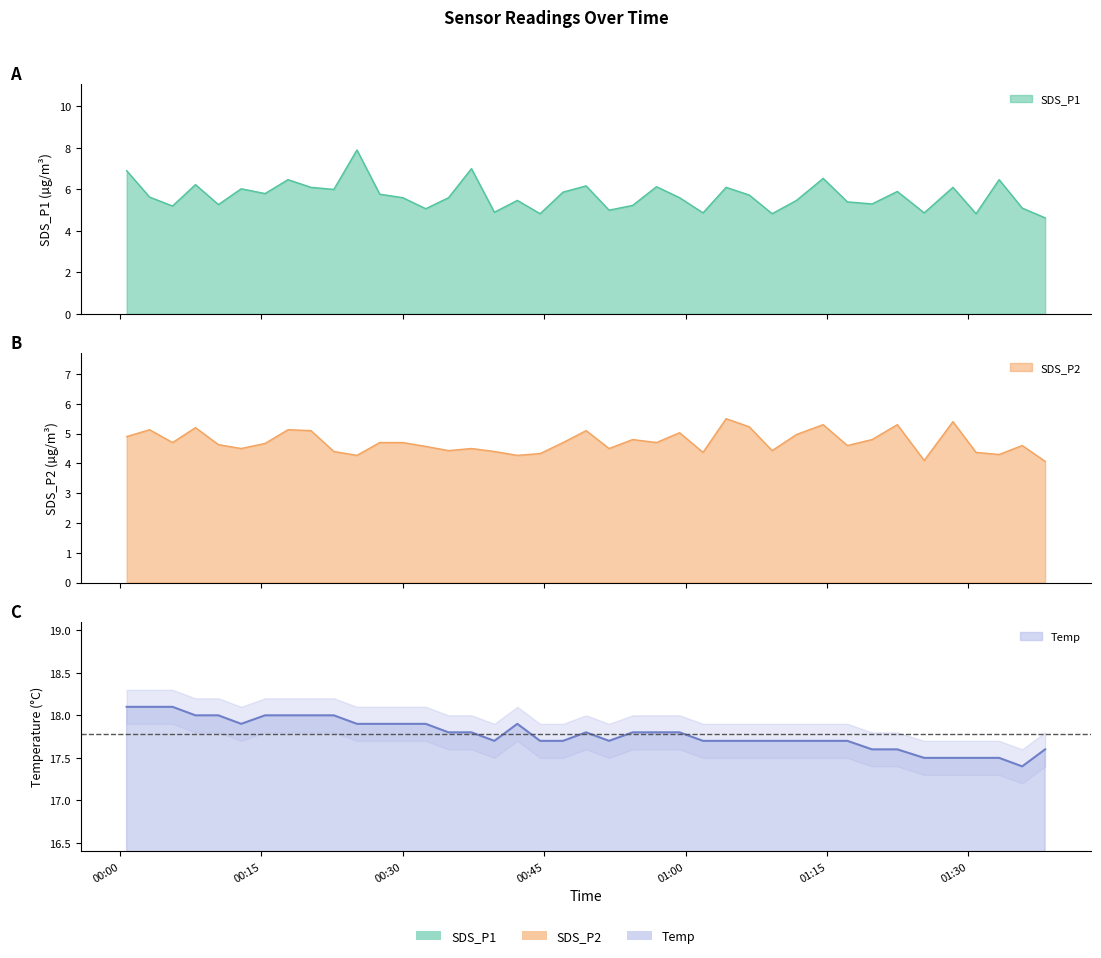

Reading right to left, list all the values displayed in this chart.

SDS_P1: 4.6	5.1	6.5	4.8	6.1	4.9	5.9	5.3	5.4	6.5	5.5	4.8	5.7	6.1	4.9	5.6	6.1	5.2	5.0	6.2	5.9	4.8	5.5	4.9	7.0	5.6	5.1	5.6	5.8	7.9	6.0	6.1	6.5	5.8	6.0	5.3	6.2	5.2	5.6	6.9
SDS_P2: 4.1	4.6	4.3	4.4	5.4	4.1	5.3	4.8	4.6	5.3	5.0	4.4	5.2	5.5	4.4	5.0	4.7	4.8	4.5	5.1	4.7	4.3	4.3	4.4	4.5	4.4	4.6	4.7	4.7	4.3	4.4	5.1	5.1	4.7	4.5	4.6	5.2	4.7	5.1	4.9
Temp: 17.6	17.4	17.5	17.5	17.5	17.5	17.6	17.6	17.7	17.7	17.7	17.7	17.7	17.7	17.7	17.8	17.8	17.8	17.7	17.8	17.7	17.7	17.9	17.7	17.8	17.8	17.9	17.9	17.9	17.9	18.0	18.0	18.0	18.0	17.9	18.0	18.0	18.1	18.1	18.1